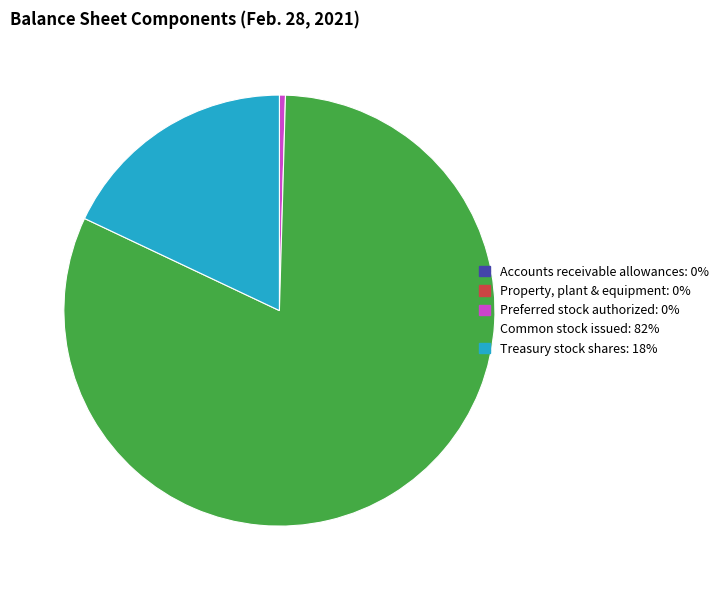

Approximately how many times larger is the value at Common stock issued compared to Preferred stock authorized?

181.2